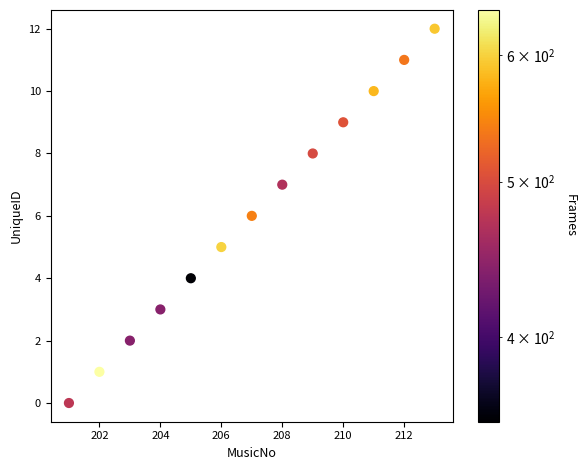

What is the range of X values (max minus min)?

12